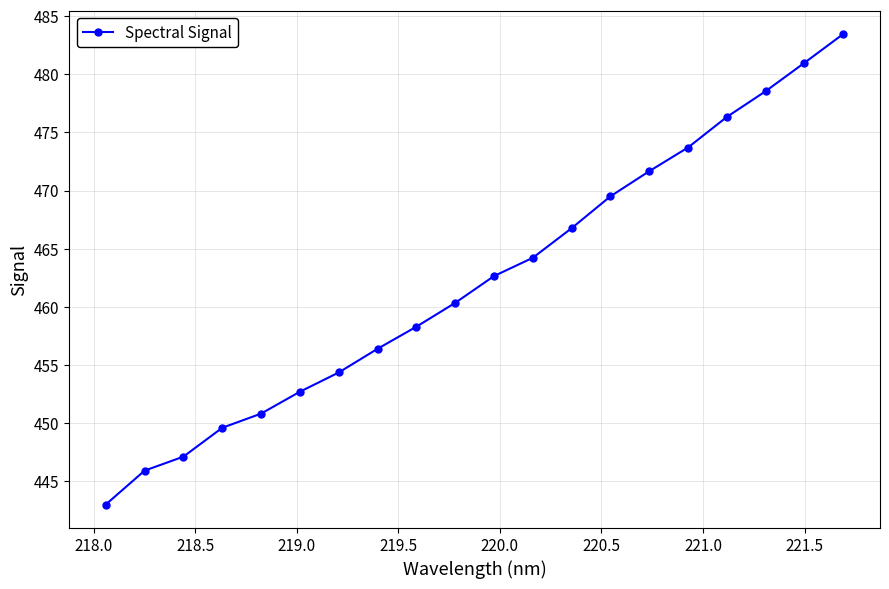

What is the maximum value shown in the chart?

483.5